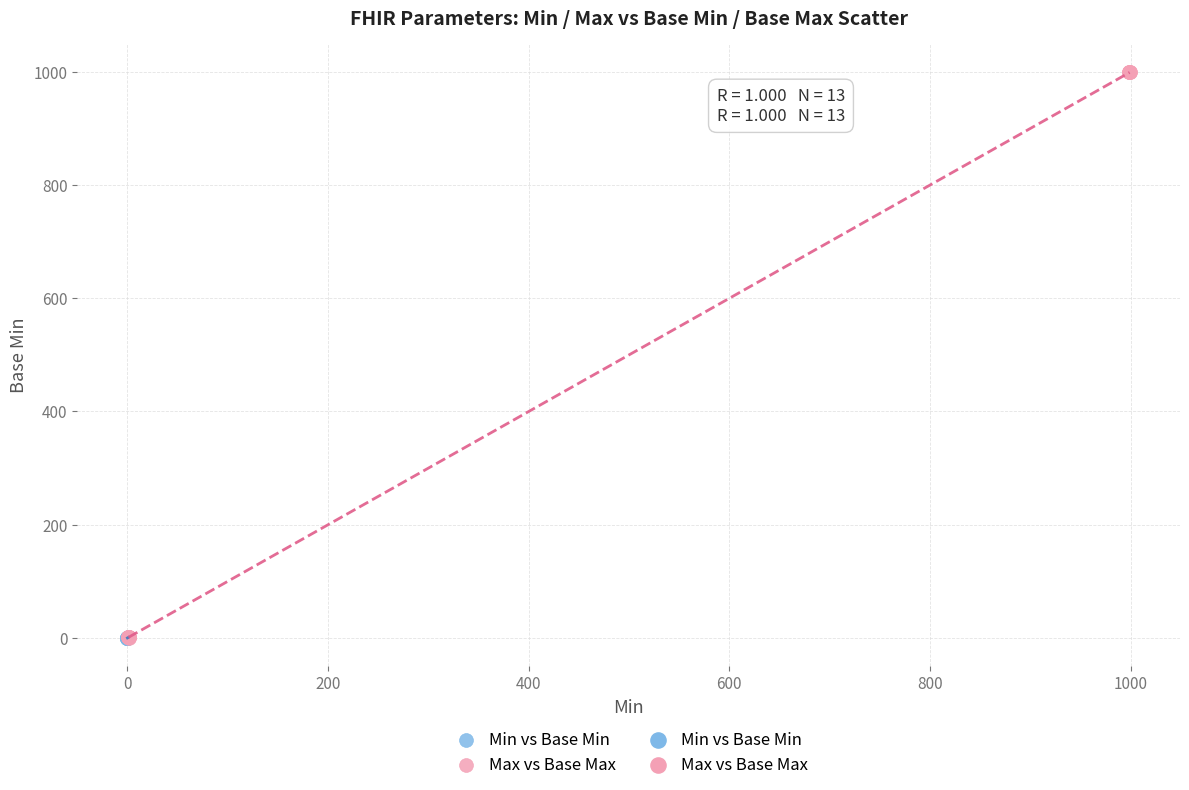

Which series contains the highest Y value?

Max vs Base Max